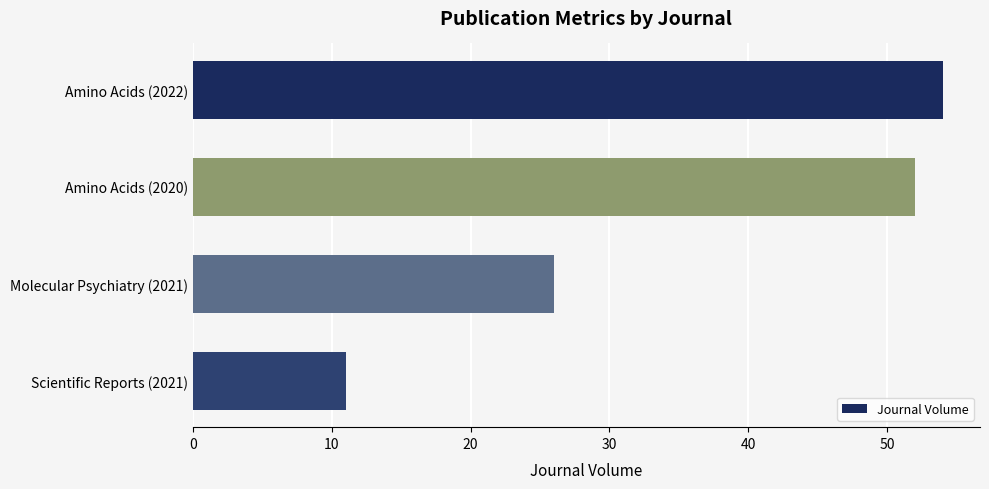

What is the sum of all values?

143